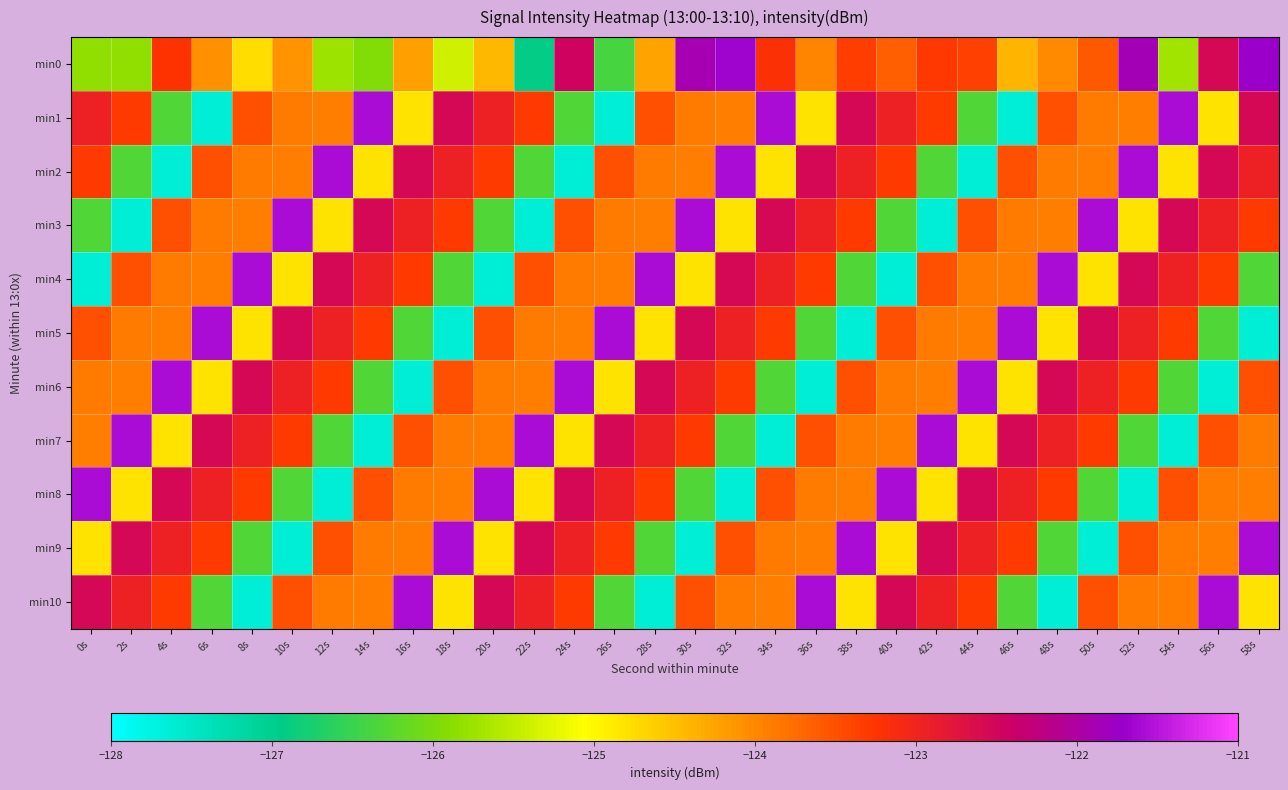

Reading left to right, transcribe all the data shown in this chart.

min0: 0s=-125.8	2s=-125.8	4s=-123.2	6s=-124.1	8s=-124.8	10s=-124.1	12s=-125.7	14s=-125.9	16s=-124.2	18s=-125.4	20s=-124.4	22s=-126.9	24s=-122.5	26s=-126.4	28s=-124.3	30s=-121.9	32s=-121.7	34s=-123.2	36s=-124.0	38s=-123.3	40s=-123.6	42s=-123.3	44s=-123.4	46s=-124.4	48s=-124.0	50s=-123.6	52s=-121.9	54s=-125.7	56s=-122.5	58s=-121.7
min1: 0s=-123.0	2s=-123.3	4s=-126.3	6s=-127.6	8s=-123.5	10s=-123.9	12s=-123.9	14s=-121.6	16s=-124.8	18s=-122.5	20s=-123.0	22s=-123.3	24s=-126.3	26s=-127.6	28s=-123.5	30s=-123.9	32s=-123.9	34s=-121.6	36s=-124.8	38s=-122.5	40s=-123.0	42s=-123.3	44s=-126.3	46s=-127.6	48s=-123.5	50s=-123.9	52s=-123.9	54s=-121.6	56s=-124.8	58s=-122.5
min2: 0s=-123.3	2s=-126.3	4s=-127.6	6s=-123.5	8s=-123.9	10s=-123.9	12s=-121.6	14s=-124.8	16s=-122.5	18s=-123.0	20s=-123.3	22s=-126.3	24s=-127.6	26s=-123.5	28s=-123.9	30s=-123.9	32s=-121.6	34s=-124.8	36s=-122.5	38s=-123.0	40s=-123.3	42s=-126.3	44s=-127.6	46s=-123.5	48s=-123.9	50s=-123.9	52s=-121.6	54s=-124.8	56s=-122.5	58s=-123.0
min3: 0s=-126.3	2s=-127.6	4s=-123.5	6s=-123.9	8s=-123.9	10s=-121.6	12s=-124.8	14s=-122.5	16s=-123.0	18s=-123.3	20s=-126.3	22s=-127.6	24s=-123.5	26s=-123.9	28s=-123.9	30s=-121.6	32s=-124.8	34s=-122.5	36s=-123.0	38s=-123.3	40s=-126.3	42s=-127.6	44s=-123.5	46s=-123.9	48s=-123.9	50s=-121.6	52s=-124.8	54s=-122.5	56s=-123.0	58s=-123.3
min4: 0s=-127.6	2s=-123.5	4s=-123.9	6s=-123.9	8s=-121.6	10s=-124.8	12s=-122.5	14s=-123.0	16s=-123.3	18s=-126.3	20s=-127.6	22s=-123.5	24s=-123.9	26s=-123.9	28s=-121.6	30s=-124.8	32s=-122.5	34s=-123.0	36s=-123.3	38s=-126.3	40s=-127.6	42s=-123.5	44s=-123.9	46s=-123.9	48s=-121.6	50s=-124.8	52s=-122.5	54s=-123.0	56s=-123.3	58s=-126.3
min5: 0s=-123.5	2s=-123.9	4s=-123.9	6s=-121.6	8s=-124.8	10s=-122.5	12s=-123.0	14s=-123.3	16s=-126.3	18s=-127.6	20s=-123.5	22s=-123.9	24s=-123.9	26s=-121.6	28s=-124.8	30s=-122.5	32s=-123.0	34s=-123.3	36s=-126.3	38s=-127.6	40s=-123.5	42s=-123.9	44s=-123.9	46s=-121.6	48s=-124.8	50s=-122.5	52s=-123.0	54s=-123.3	56s=-126.3	58s=-127.6
min6: 0s=-123.9	2s=-123.9	4s=-121.6	6s=-124.8	8s=-122.5	10s=-123.0	12s=-123.3	14s=-126.3	16s=-127.6	18s=-123.5	20s=-123.9	22s=-123.9	24s=-121.6	26s=-124.8	28s=-122.5	30s=-123.0	32s=-123.3	34s=-126.3	36s=-127.6	38s=-123.5	40s=-123.9	42s=-123.9	44s=-121.6	46s=-124.8	48s=-122.5	50s=-123.0	52s=-123.3	54s=-126.3	56s=-127.6	58s=-123.5
min7: 0s=-123.9	2s=-121.6	4s=-124.8	6s=-122.5	8s=-123.0	10s=-123.3	12s=-126.3	14s=-127.6	16s=-123.5	18s=-123.9	20s=-123.9	22s=-121.6	24s=-124.8	26s=-122.5	28s=-123.0	30s=-123.3	32s=-126.3	34s=-127.6	36s=-123.5	38s=-123.9	40s=-123.9	42s=-121.6	44s=-124.8	46s=-122.5	48s=-123.0	50s=-123.3	52s=-126.3	54s=-127.6	56s=-123.5	58s=-123.9
min8: 0s=-121.6	2s=-124.8	4s=-122.5	6s=-123.0	8s=-123.3	10s=-126.3	12s=-127.6	14s=-123.5	16s=-123.9	18s=-123.9	20s=-121.6	22s=-124.8	24s=-122.5	26s=-123.0	28s=-123.3	30s=-126.3	32s=-127.6	34s=-123.5	36s=-123.9	38s=-123.9	40s=-121.6	42s=-124.8	44s=-122.5	46s=-123.0	48s=-123.3	50s=-126.3	52s=-127.6	54s=-123.5	56s=-123.9	58s=-123.9
min9: 0s=-124.8	2s=-122.5	4s=-123.0	6s=-123.3	8s=-126.3	10s=-127.6	12s=-123.5	14s=-123.9	16s=-123.9	18s=-121.6	20s=-124.8	22s=-122.5	24s=-123.0	26s=-123.3	28s=-126.3	30s=-127.6	32s=-123.5	34s=-123.9	36s=-123.9	38s=-121.6	40s=-124.8	42s=-122.5	44s=-123.0	46s=-123.3	48s=-126.3	50s=-127.6	52s=-123.5	54s=-123.9	56s=-123.9	58s=-121.6
min10: 0s=-122.5	2s=-123.0	4s=-123.3	6s=-126.3	8s=-127.6	10s=-123.5	12s=-123.9	14s=-123.9	16s=-121.6	18s=-124.8	20s=-122.5	22s=-123.0	24s=-123.3	26s=-126.3	28s=-127.6	30s=-123.5	32s=-123.9	34s=-123.9	36s=-121.6	38s=-124.8	40s=-122.5	42s=-123.0	44s=-123.3	46s=-126.3	48s=-127.6	50s=-123.5	52s=-123.9	54s=-123.9	56s=-121.6	58s=-124.8